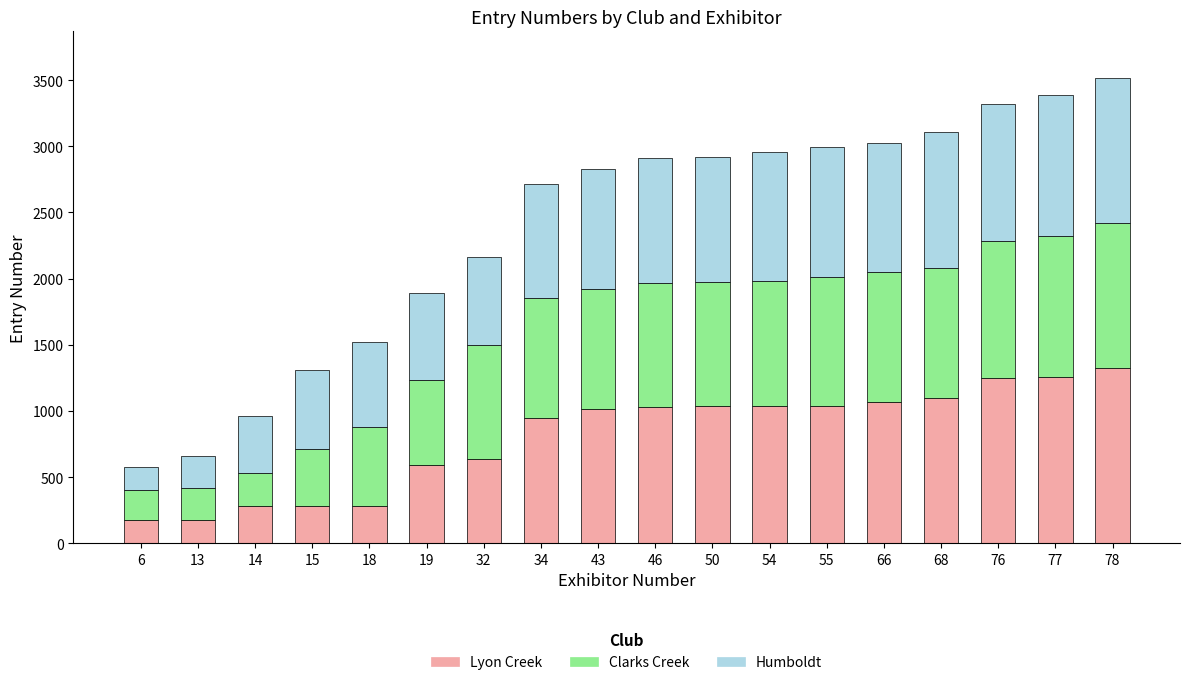

What is the difference between the second highest and minimum values in the Lyon Creek series?

1080